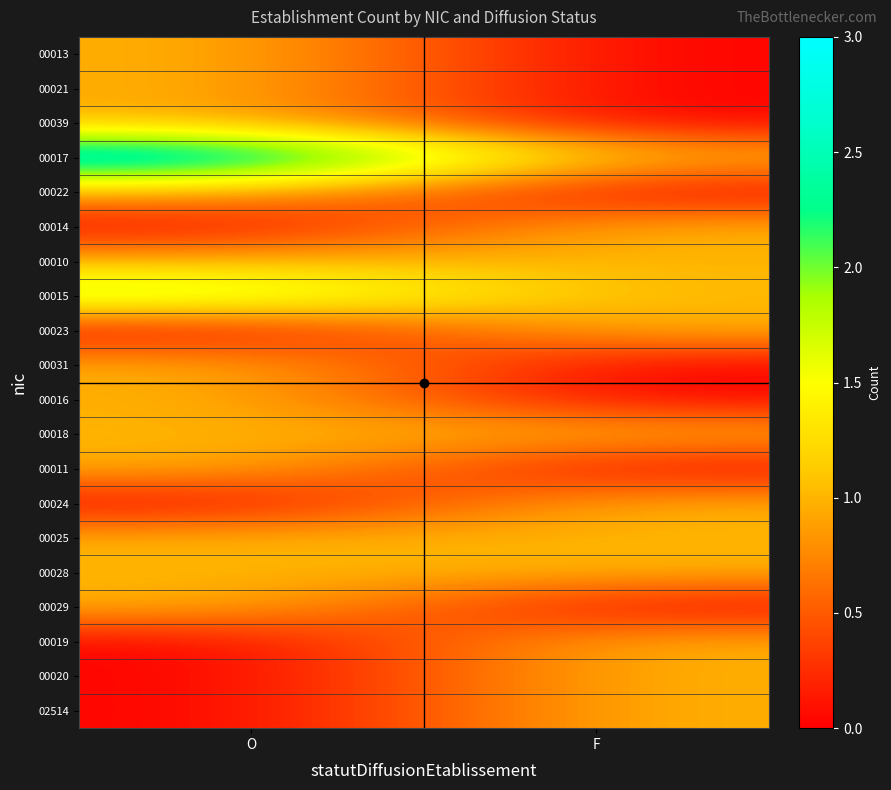

Reading left to right, transcribe all the data shown in this chart.

00013: O=1	F=0
00021: O=1	F=0
00039: O=1	F=0
00017: O=3	F=1
00022: O=1	F=0
00014: O=0	F=1
00010: O=1	F=1
00015: O=2	F=1
00023: O=0	F=1
00031: O=1	F=0
00016: O=1	F=0
00018: O=1	F=1
00011: O=1	F=0
00024: O=0	F=1
00025: O=1	F=1
00028: O=1	F=1
00029: O=1	F=0
00019: O=0	F=1
00020: O=0	F=1
02514: O=0	F=1